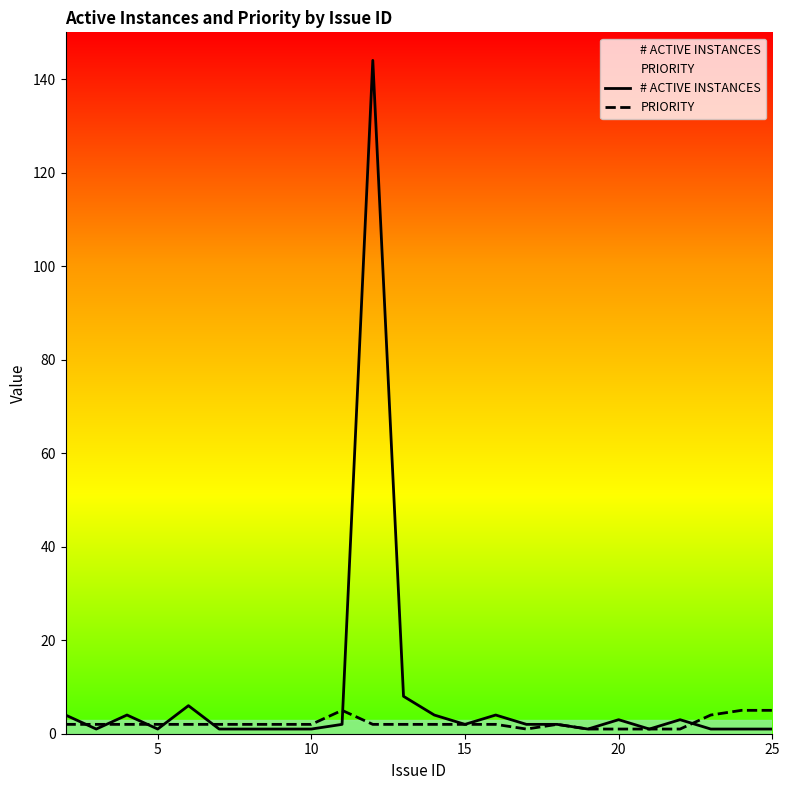

Reading left to right, list all the values displayed in this chart.

# ACTIVE INSTANCES: 4	1	4	1	6	1	1	1	1	2	144	8	4	2	4	2	2	1	3	1	3	1	1	1
PRIORITY: 2	2	2	2	2	2	2	2	2	5	2	2	2	2	2	1	2	1	1	1	1	4	5	5